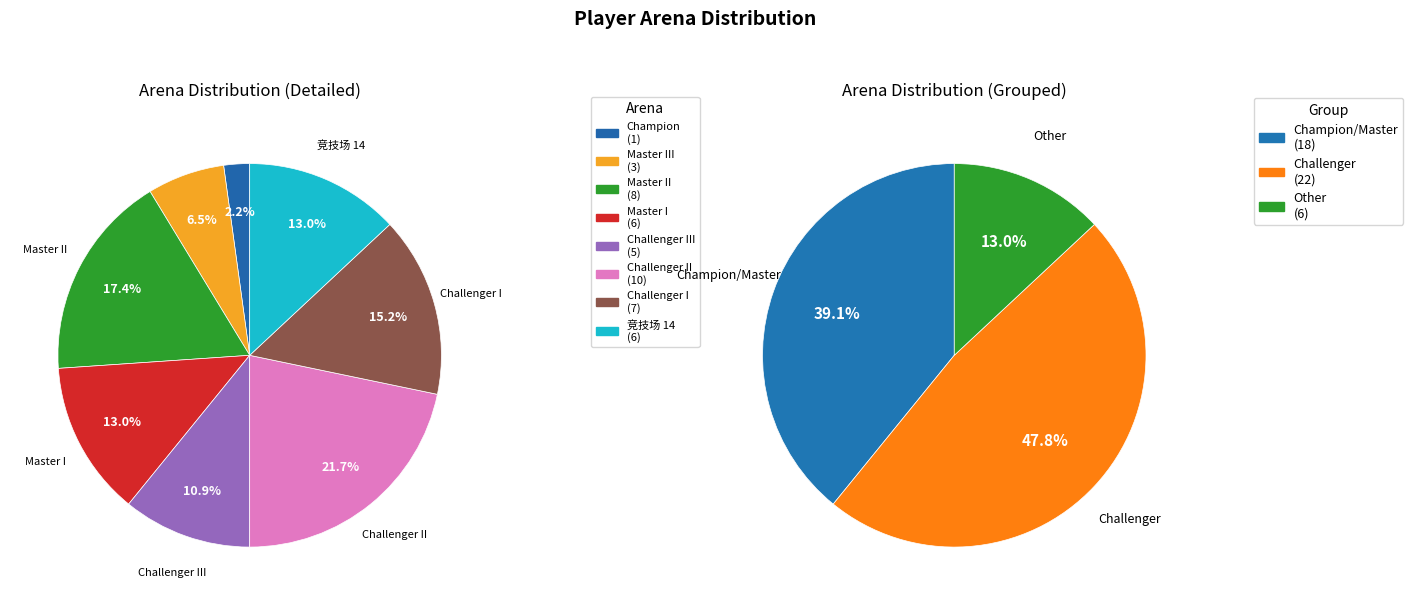

To the nearest percent, what portion does Challenger III represent?

11%